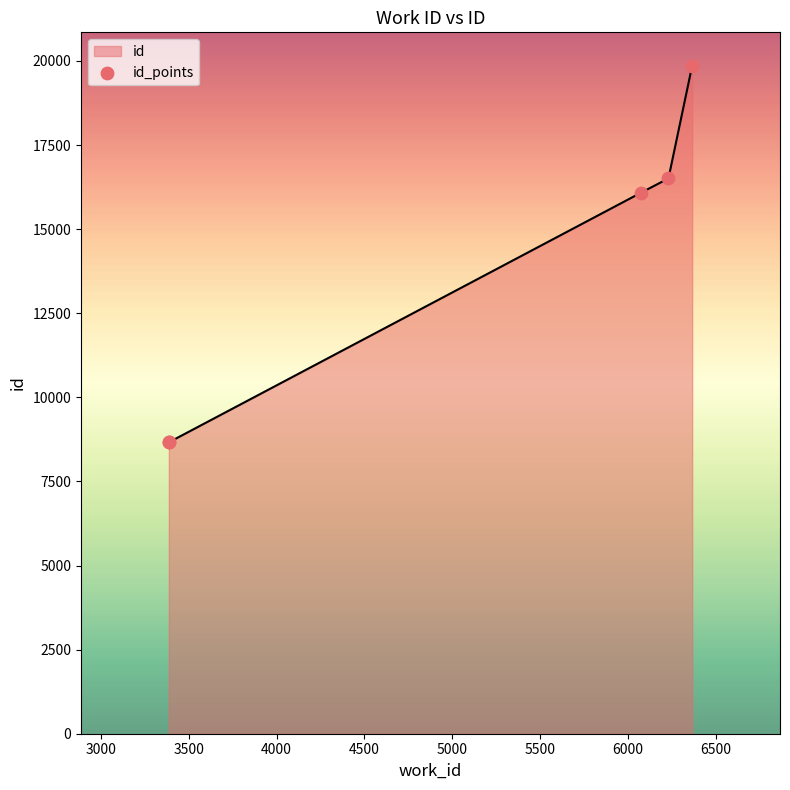

What is the smallest value displayed?

8668